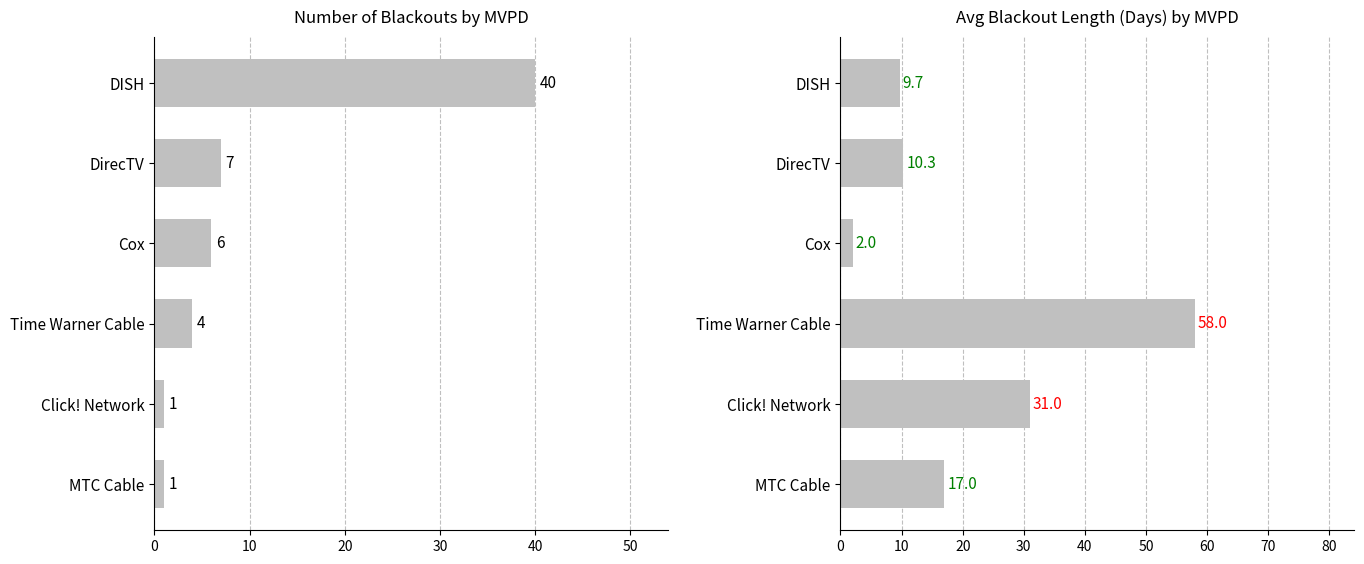

What are all the series names shown in the legend?

Number of Blackouts, Avg Length (Days)